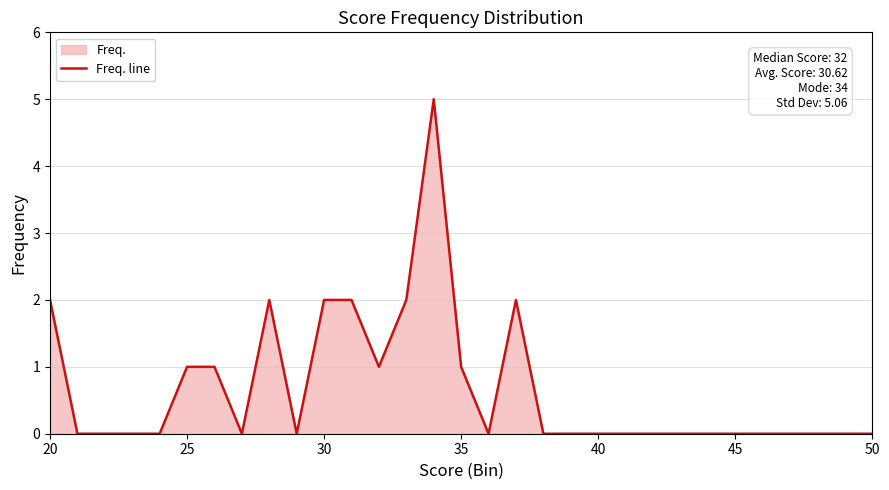

Between 50 and 25, which is larger?

25